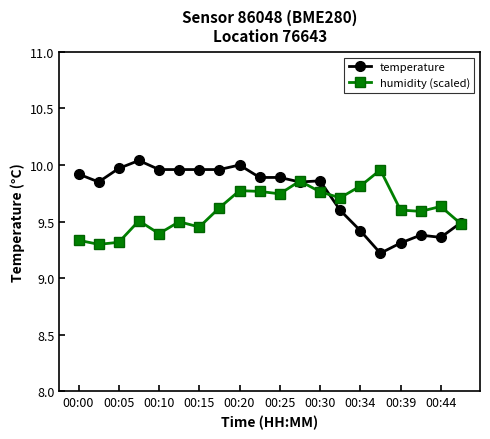

Rank the series by their average value, from highest to lowest.

temperature, humidity (scaled)